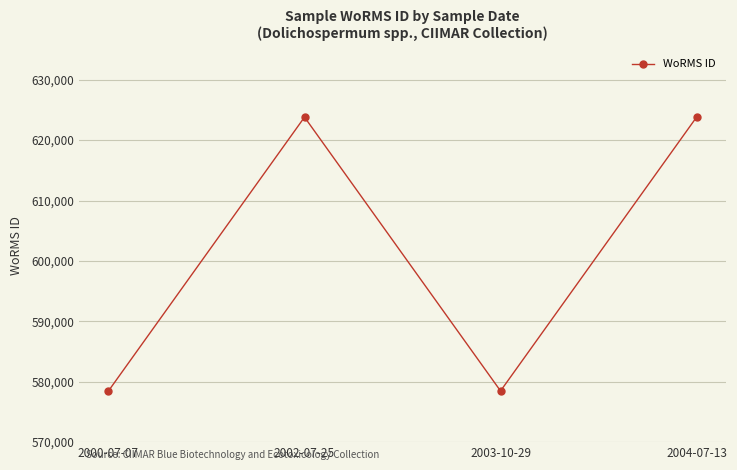

What is the ratio of the value at 2000-07-07 to the value at 2003-10-29?

1.0